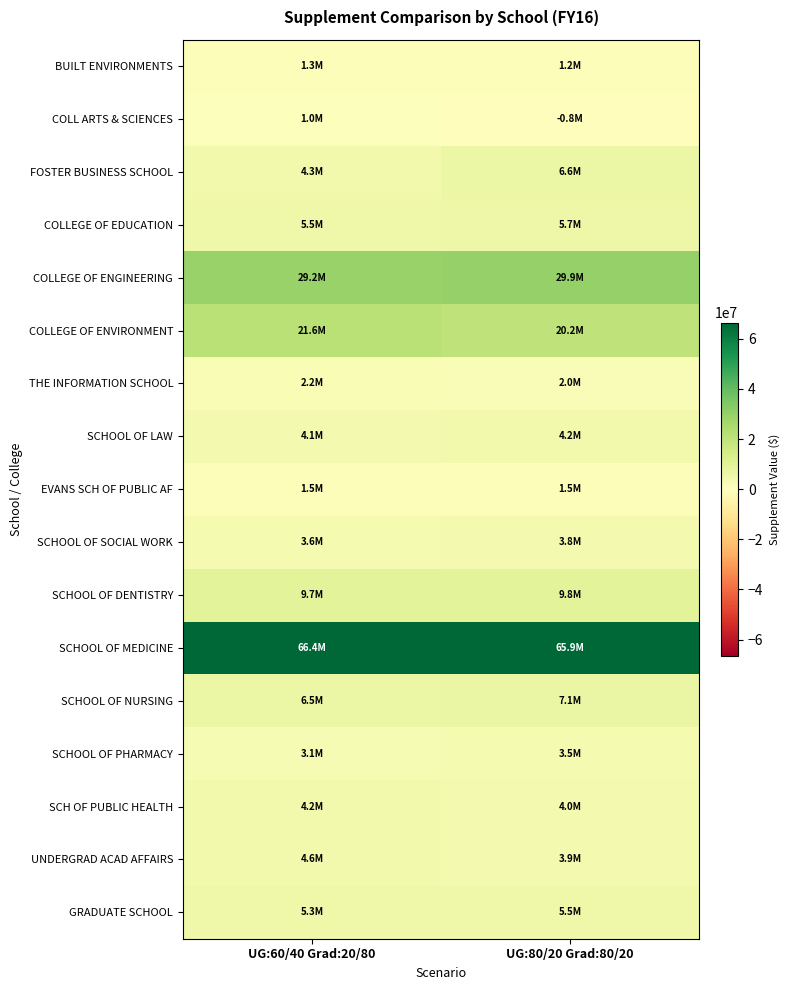

What is the difference between the highest and lowest values at UG:60/40 Grad:20/80?

65453018